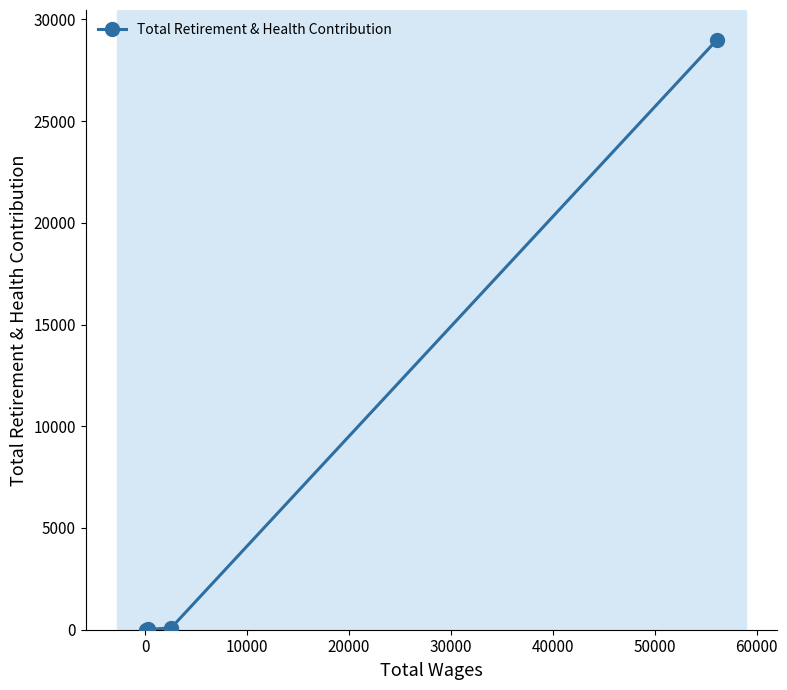

What is the maximum value shown in the chart?

29008